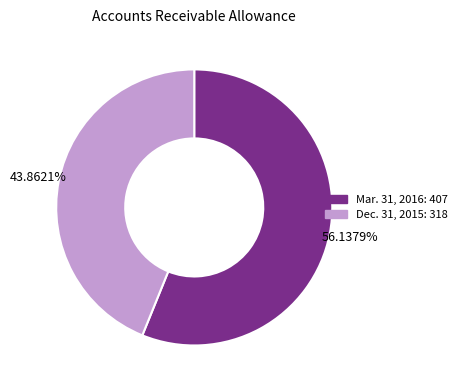

To the nearest percent, what is the average slice percentage?

50%